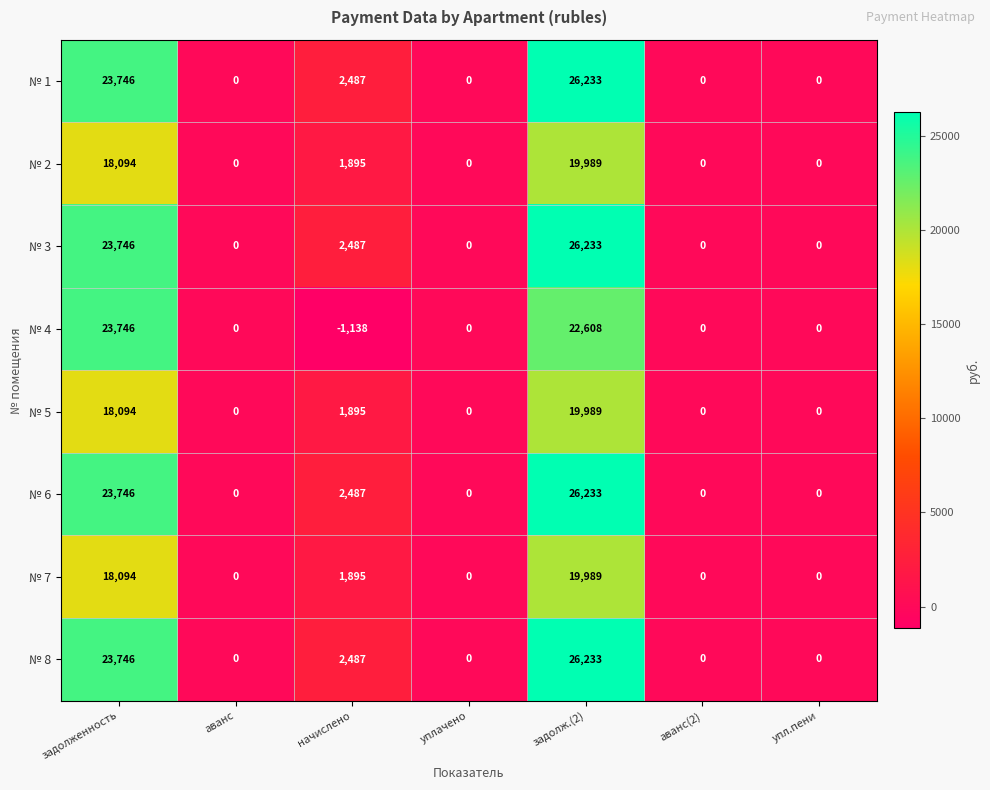

What is the average value of the № 2 series?

5711